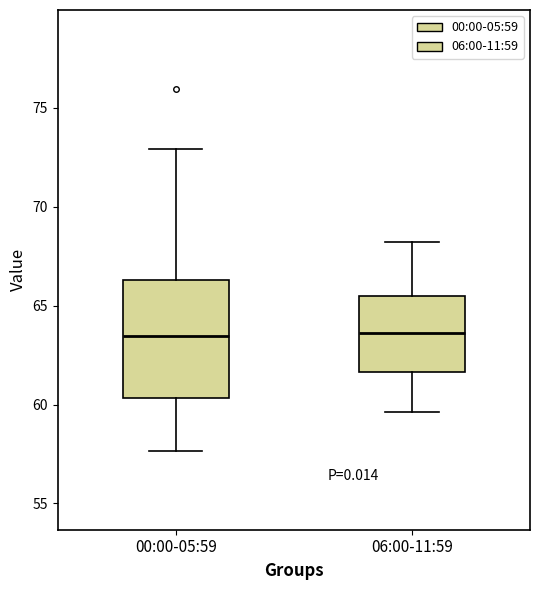

Which box is the tallest, from its lower edge to its upper edge?

00:00-05:59